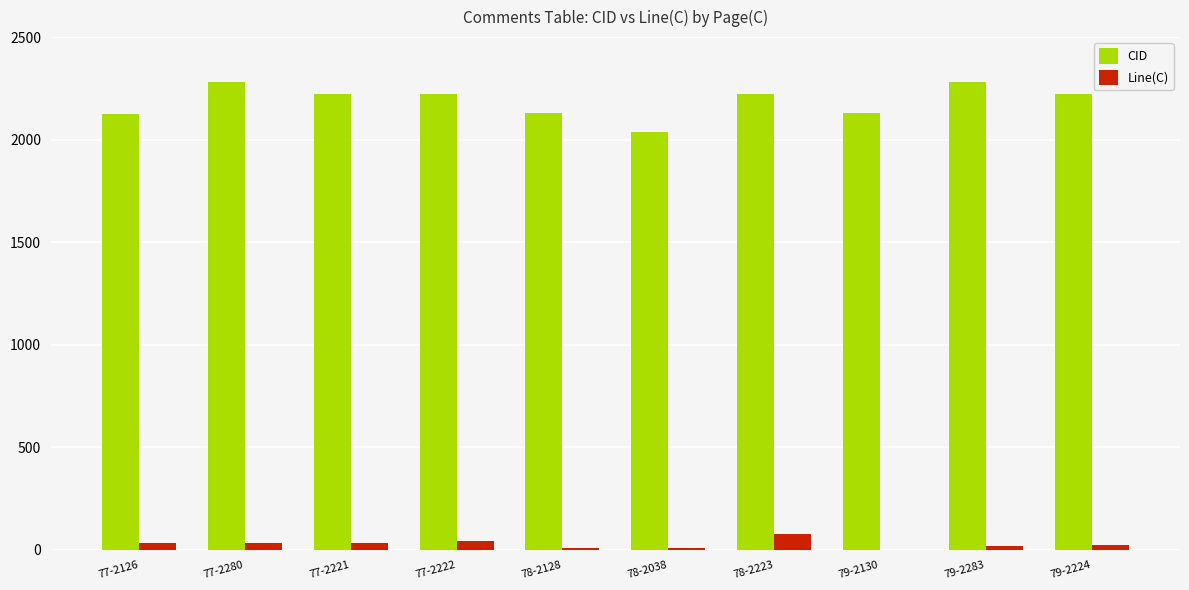

Is it true that CID equals 2222 at 77-2222?

True